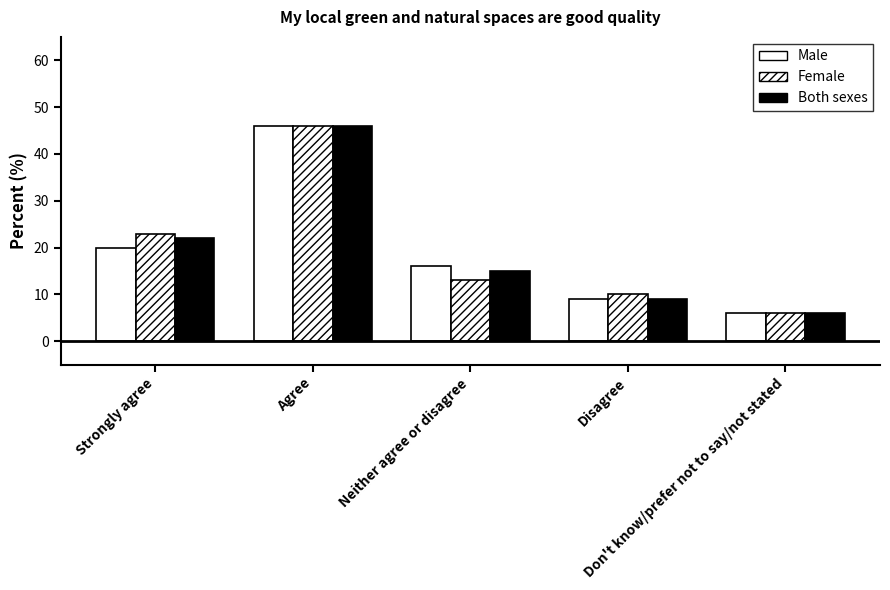

What is the smallest value displayed?

6